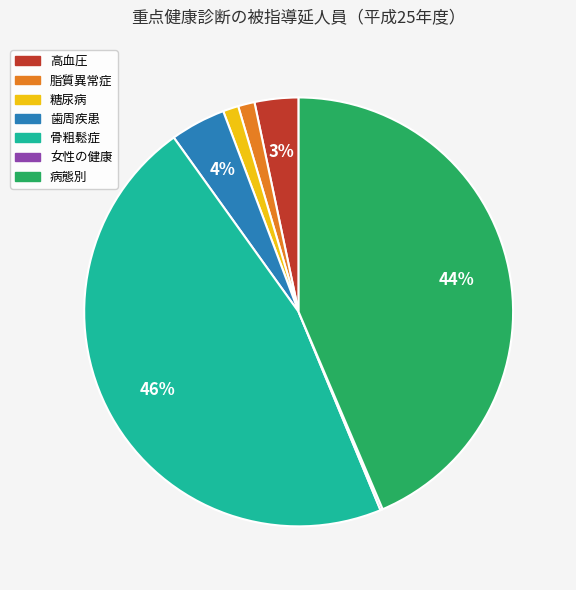

What percentage is the 脂質異常症 slice, to the nearest percent?

1%